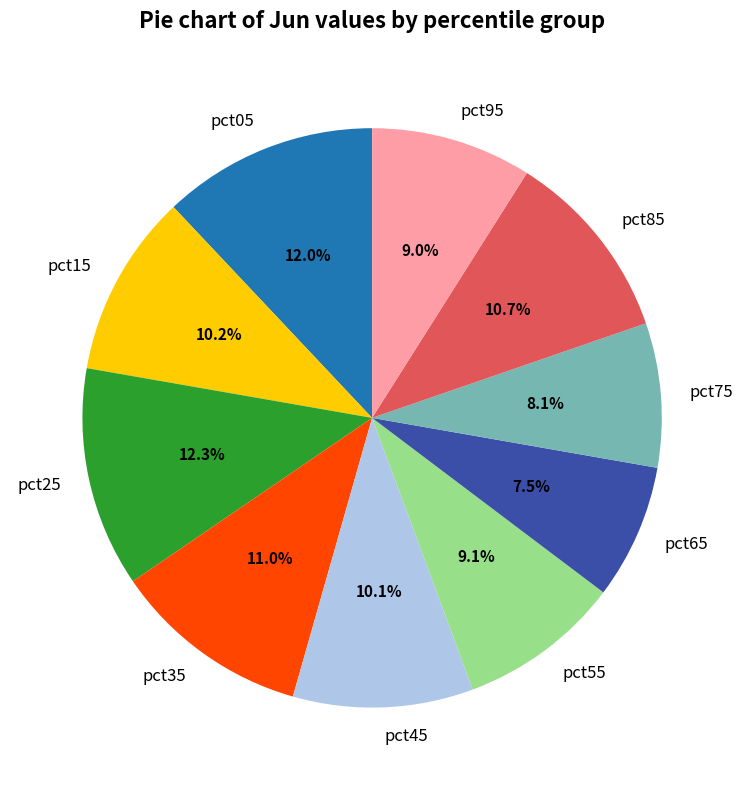

Which category has the smallest portion of the pie?

pct65